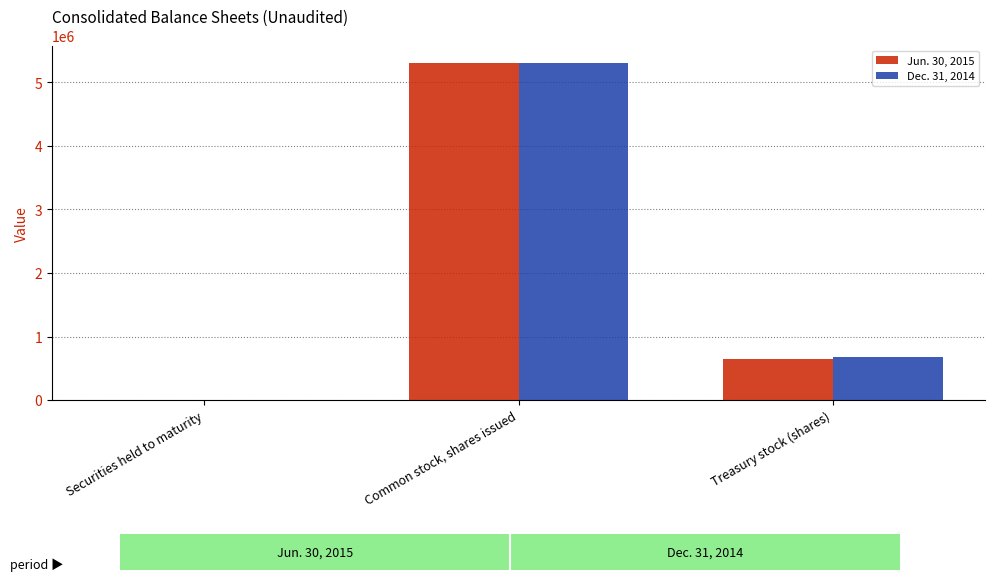

What is the total value across all series at Common stock, shares issued?

10620152